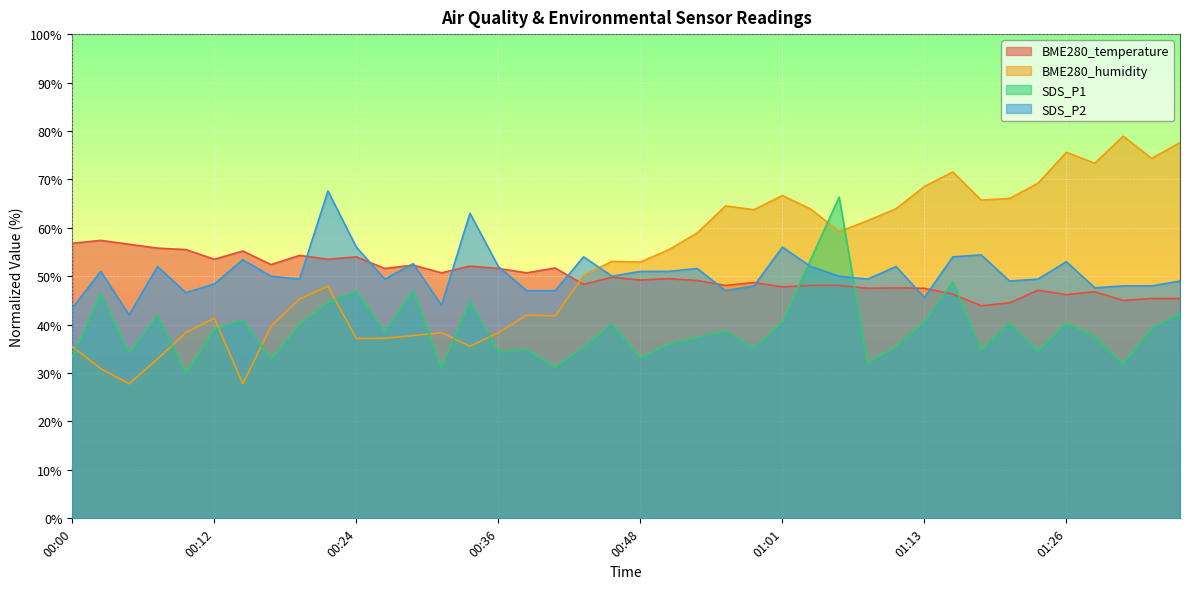

Between 00:17 and 01:29, which is larger?

00:17